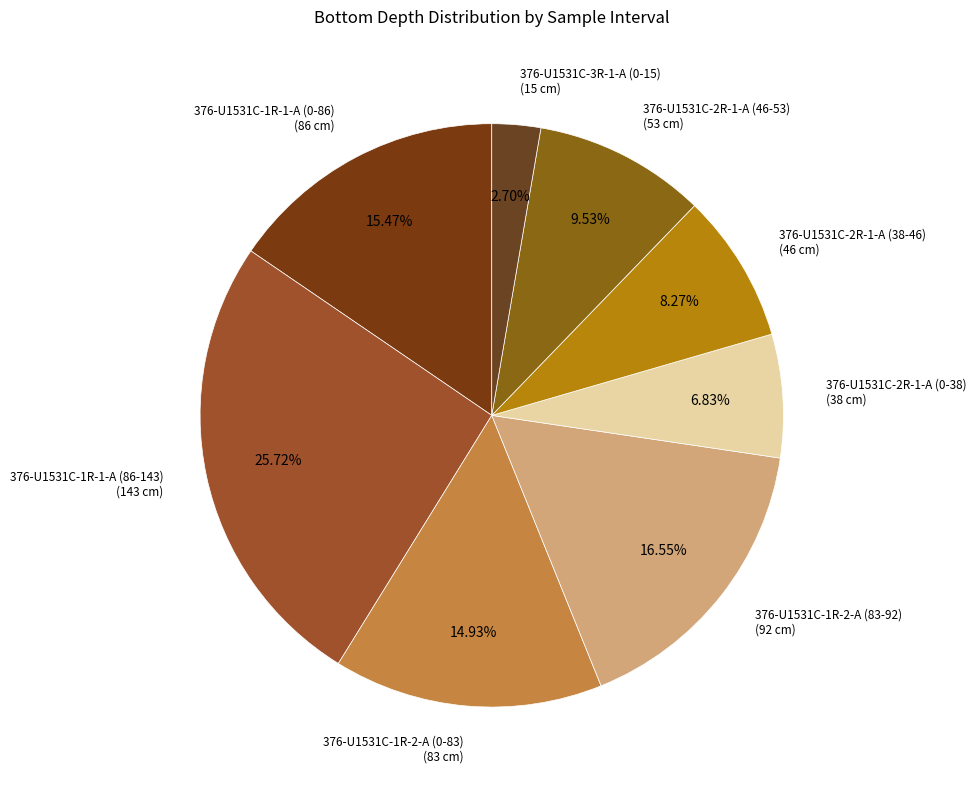

Count the number of slices in the pie.

8